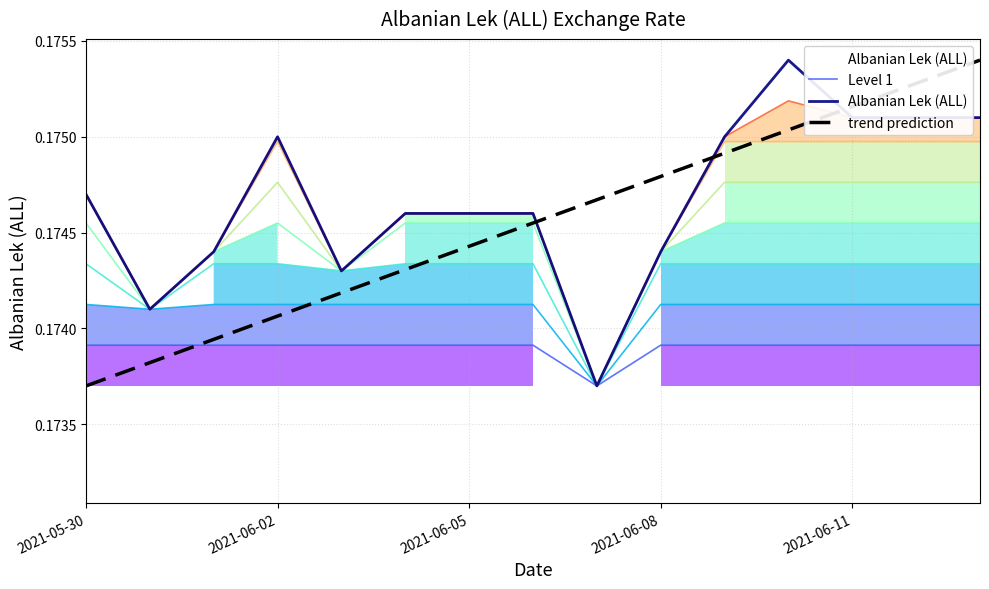

Reading left to right, list all the values displayed in this chart.

Level 1: 0.2	0.2	0.2	0.2	0.2	0.2	0.2	0.2	0.2	0.2	0.2	0.2	0.2	0.2	0.2
Albanian Lek (ALL): 0.2	0.2	0.2	0.2	0.2	0.2	0.2	0.2	0.2	0.2	0.2	0.2	0.2	0.2	0.2
trend prediction: 0.2	0.2	0.2	0.2	0.2	0.2	0.2	0.2	0.2	0.2	0.2	0.2	0.2	0.2	0.2